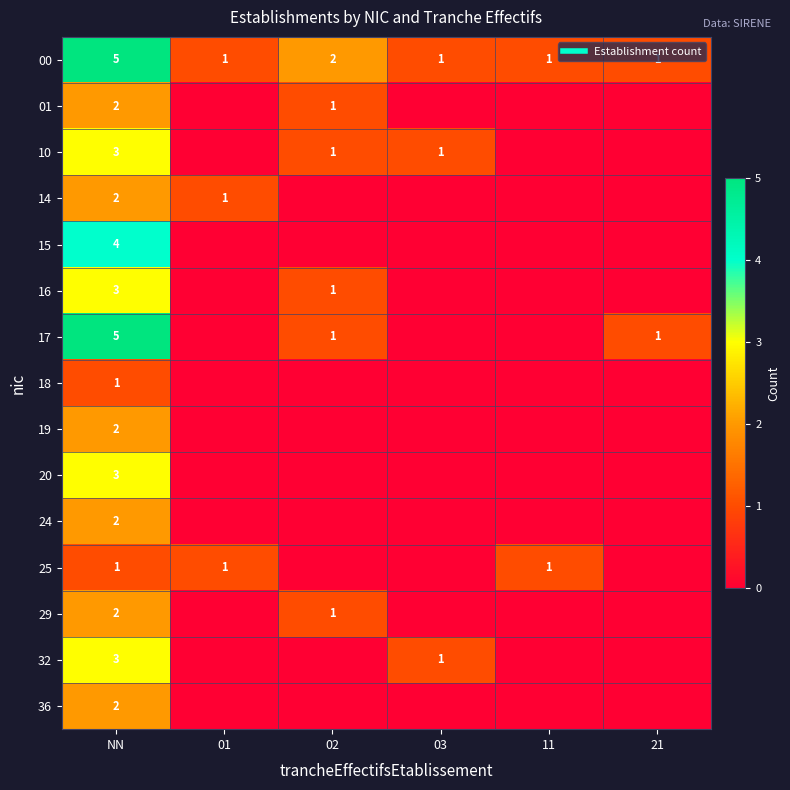

Which series has the largest range (max minus min)?

17